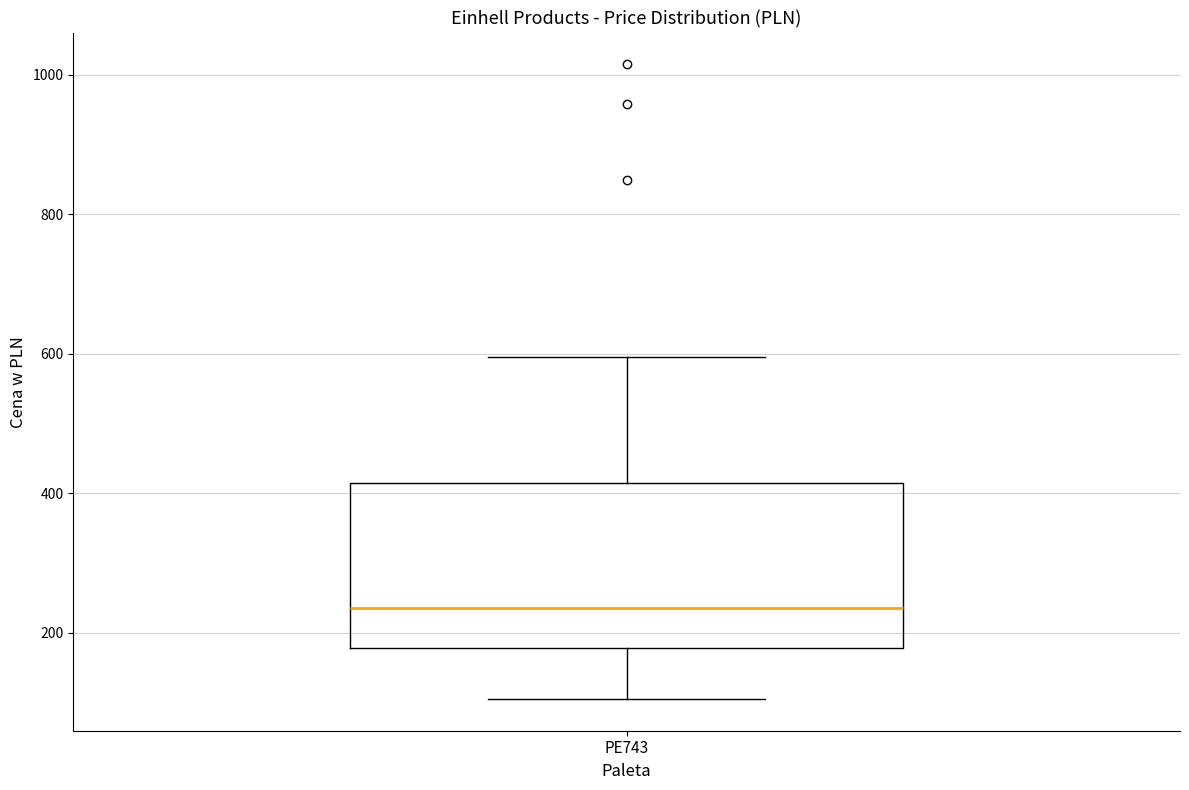

Where is the upper edge of the box for PE743 on the y-axis? The values are not printed on the chart, so give them approximately, as read against the axis.

420